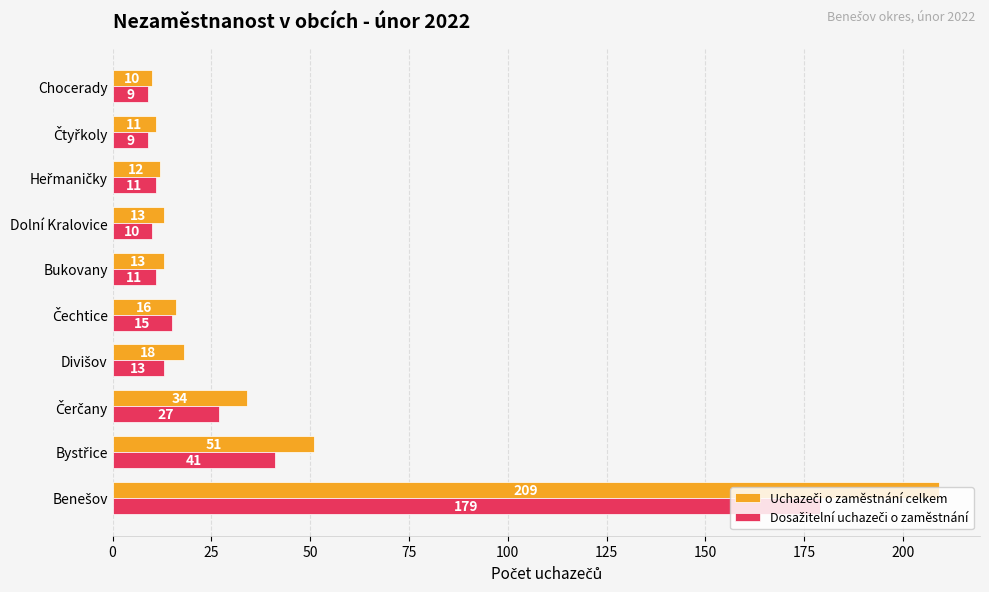

At how many categories does at least one series exceed 96?

1